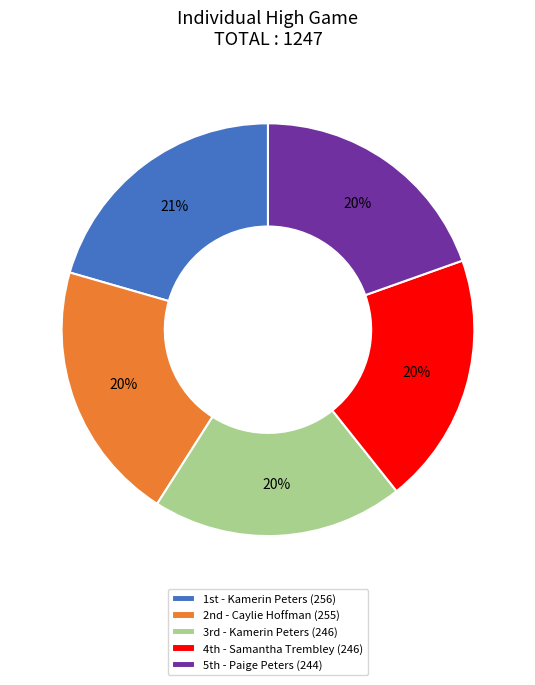

Count the number of slices in the pie.

5